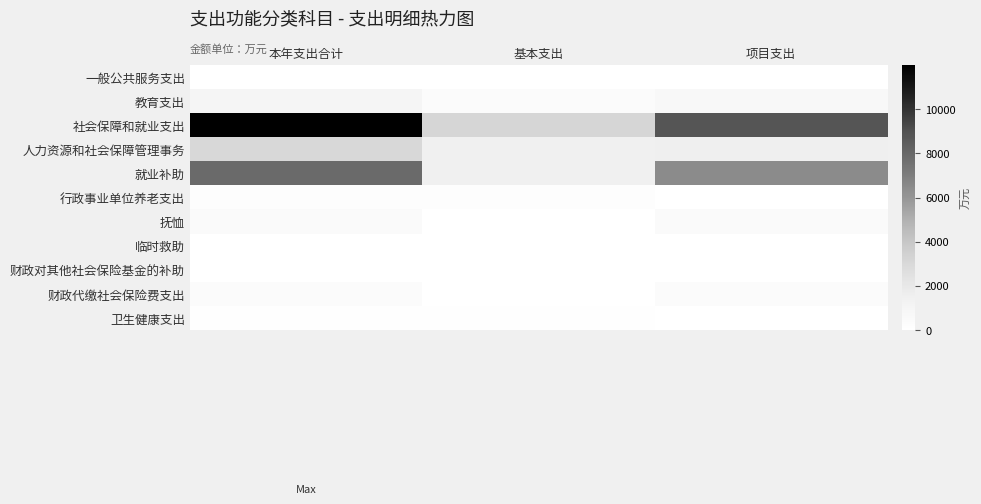

What is the difference between the highest and lowest values at 项目支出?

8836.3